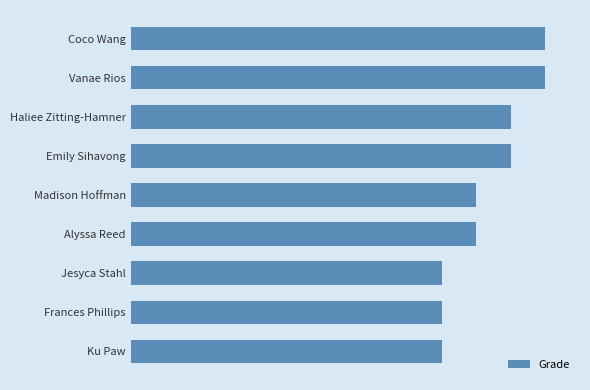

Are the bars horizontal?

Yes